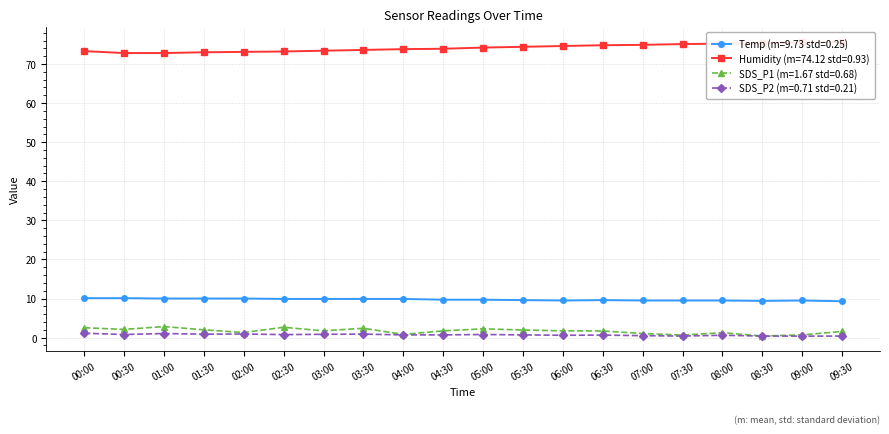

Where is the first local minimum for SDS_P2?

00:30